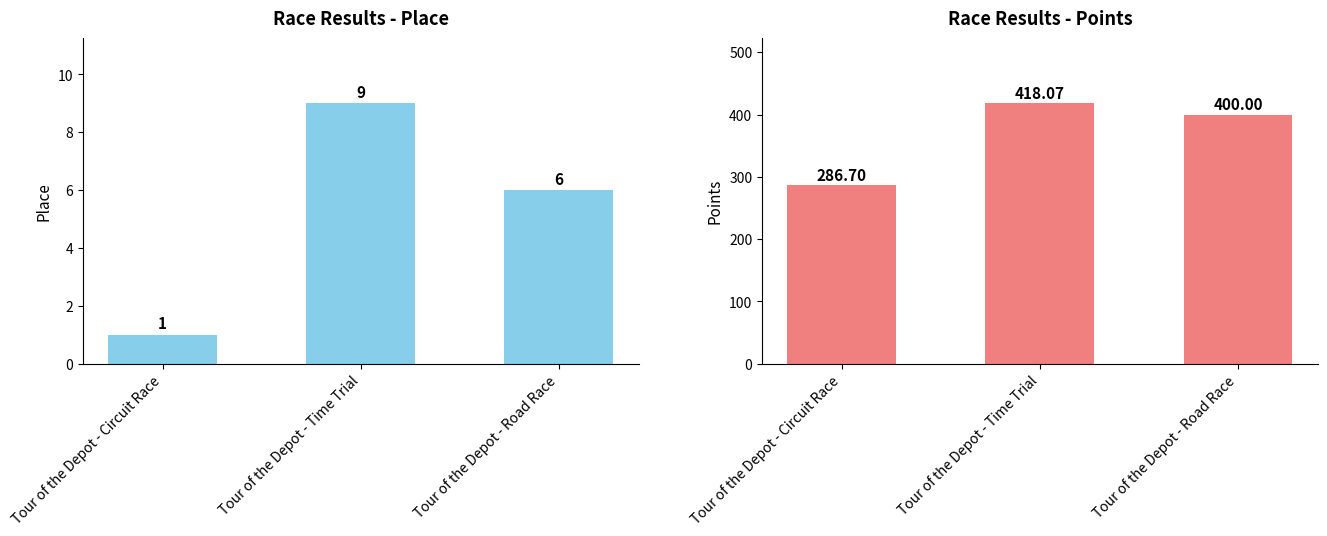

Reading left to right, list all the values displayed in this chart.

Place: Tour of the Depot - Circuit Race=1.0	Tour of the Depot - Time Trial=9.0	Tour of the Depot - Road Race=6.0
Points: Tour of the Depot - Circuit Race=286.7	Tour of the Depot - Time Trial=418.1	Tour of the Depot - Road Race=400.0